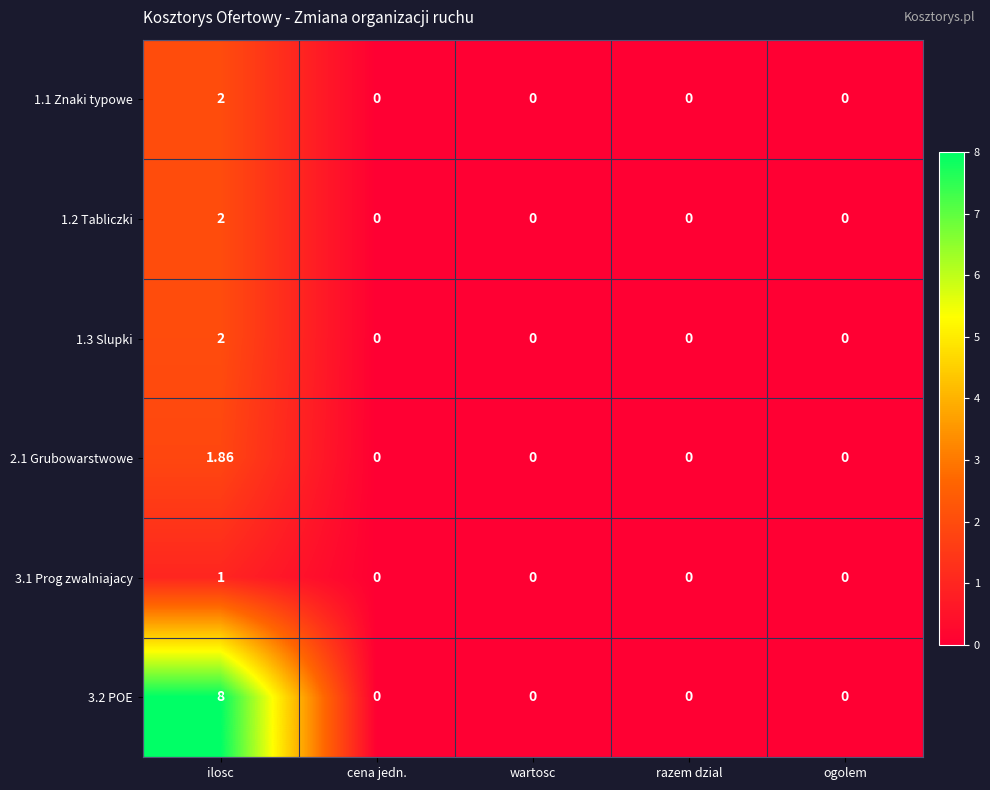

At which category is the sum across all series the highest?

ilosc